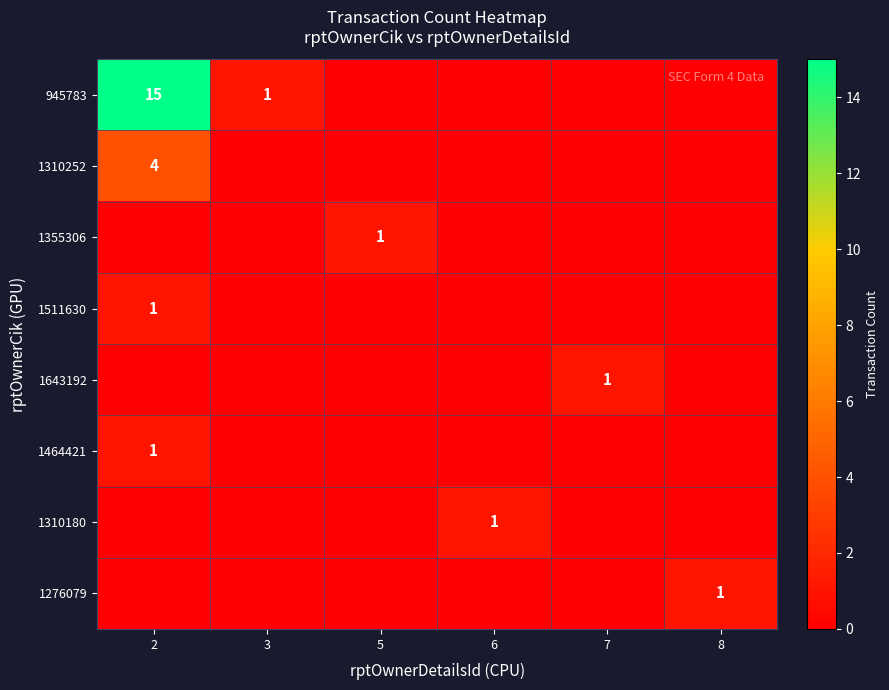

The value of 1355306 at 5 is 1. True or false?

True